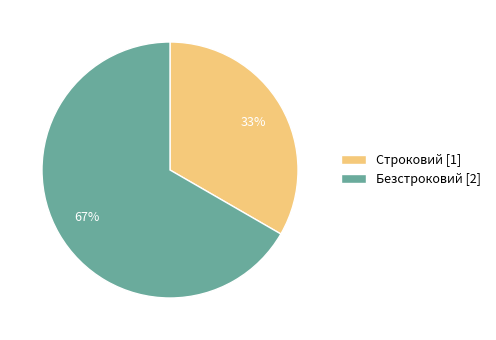

What percentage is the Безстроковий slice, to the nearest percent?

67%